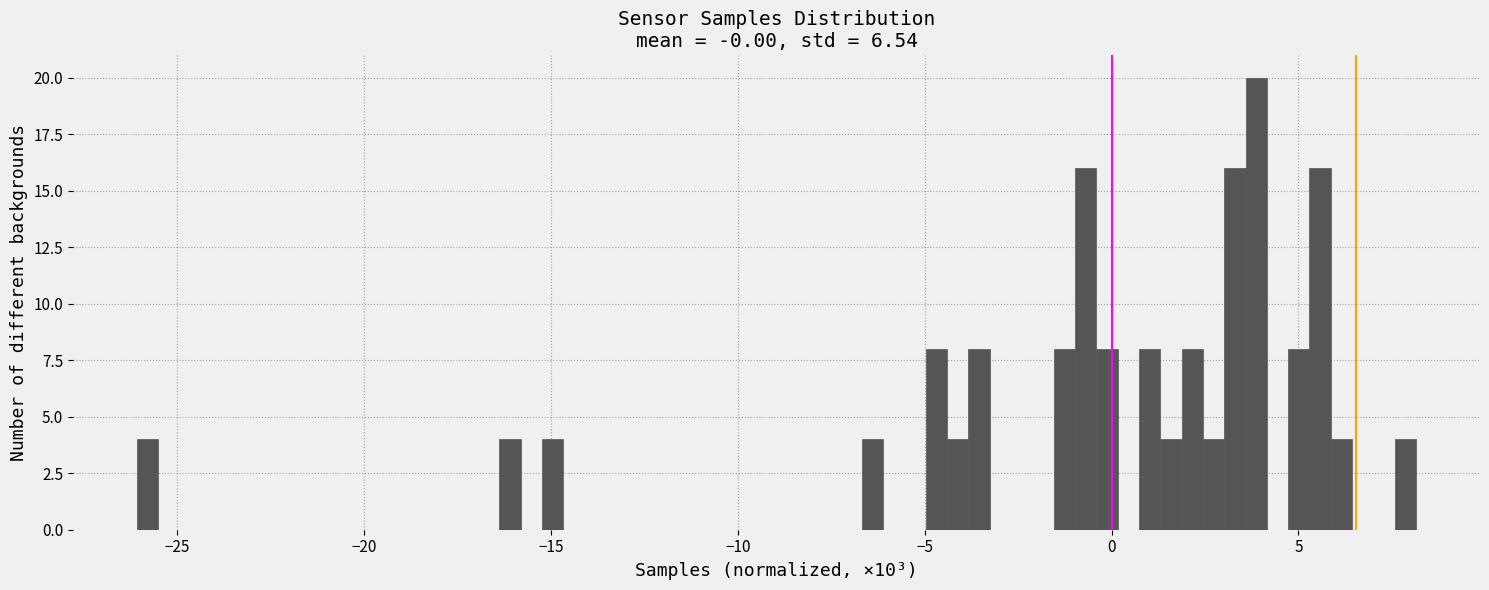

Read against the x-axis, roughly where is the centre of the tallest bar?

4.0